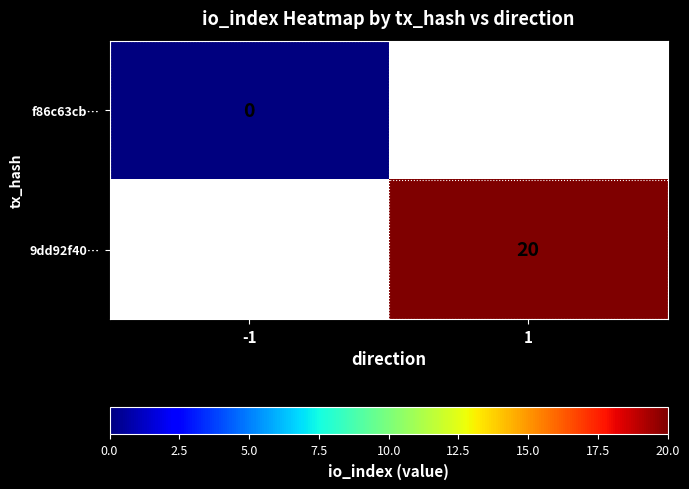

The 9dd92f40… series shows 11 at 1. True or false?

False